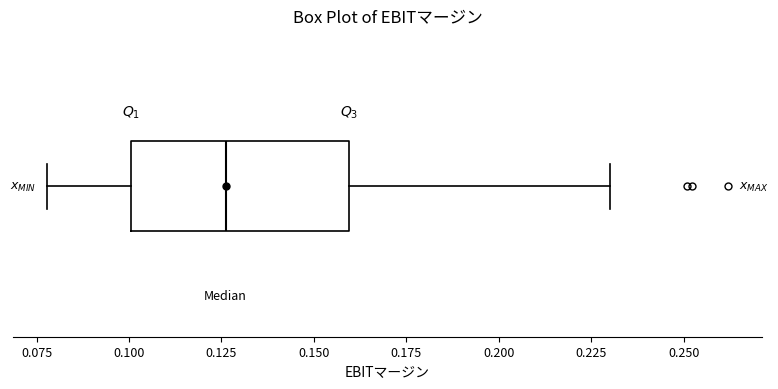

Read this box plot against the x-axis: the position of the median line, the range covered by the box, and the ends of both whiskers. The values are not printed on the chart, so give them approximately, as read against the axis.

median 0.125, box 0.100 to 0.160, whiskers 0.080 to 0.230